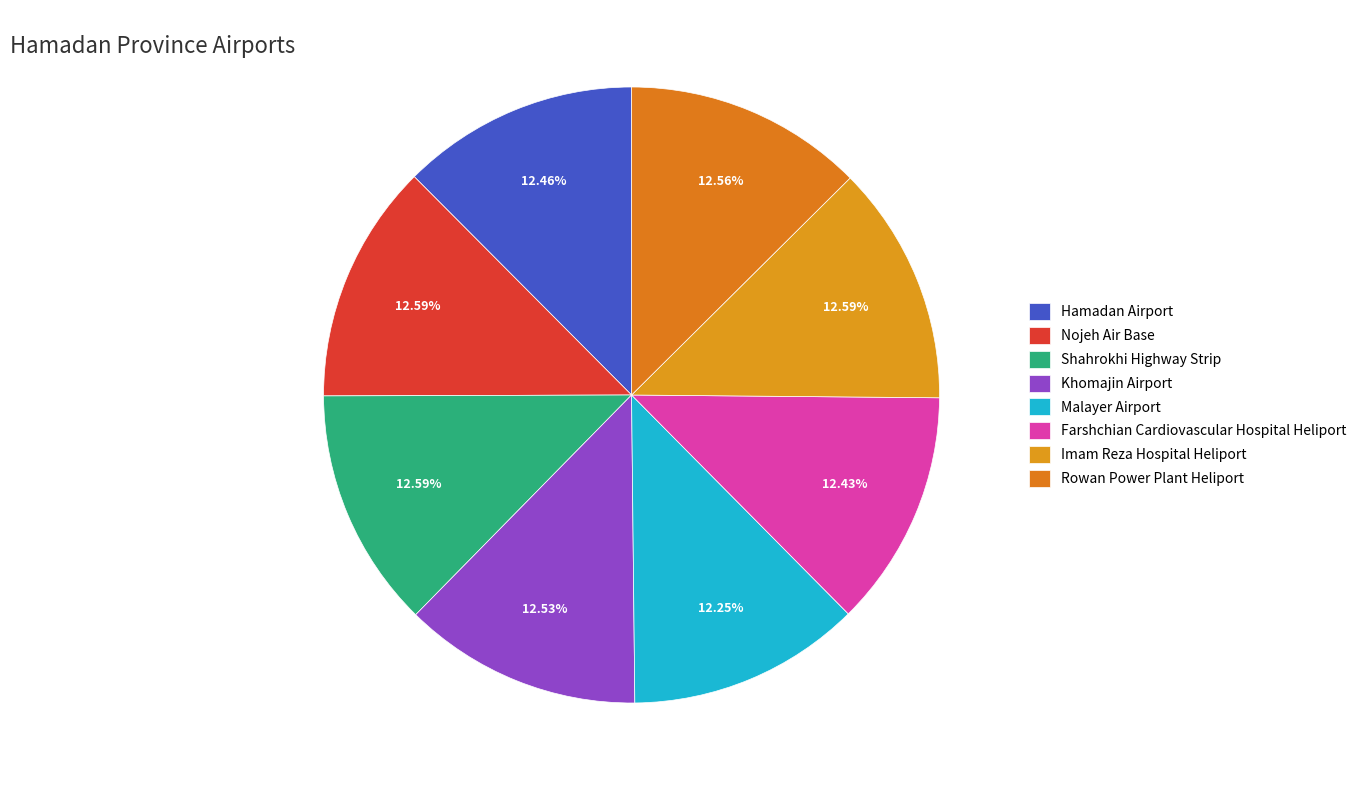

Does any single category account for the majority?

No